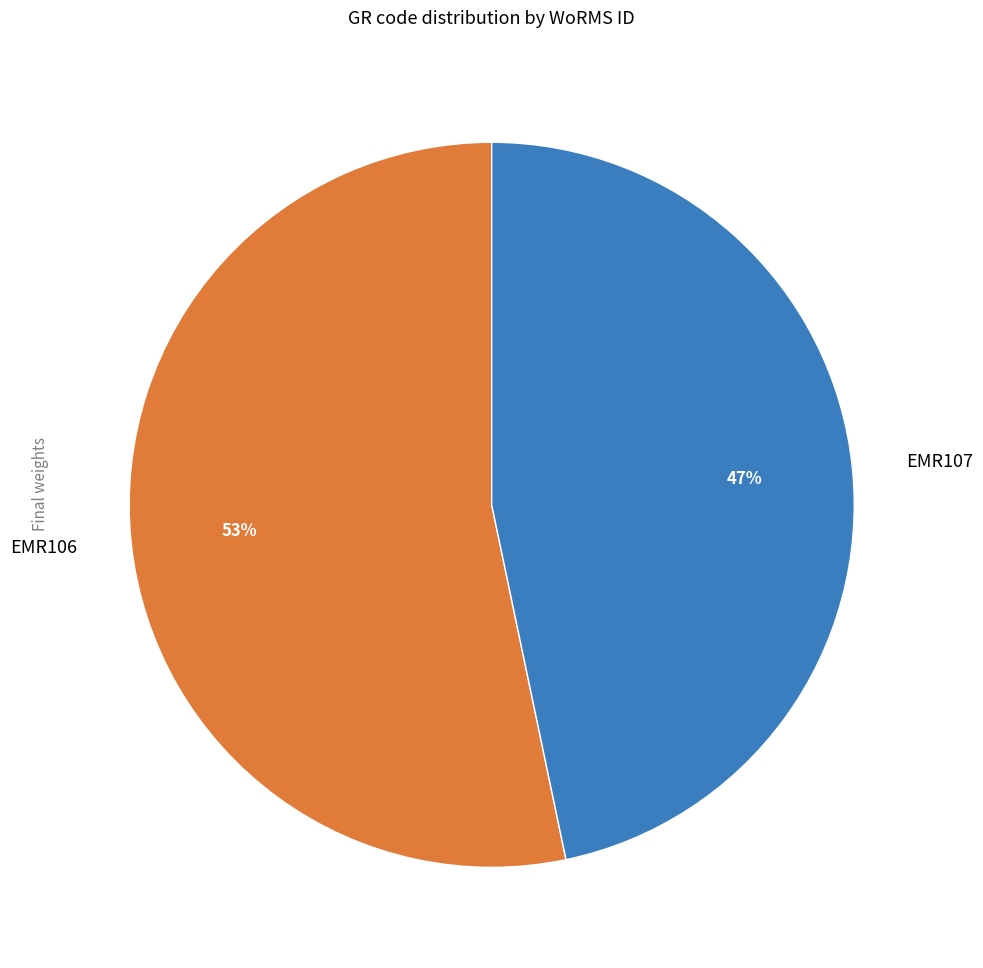

Between EMR106 and EMR107, which is larger?

EMR106